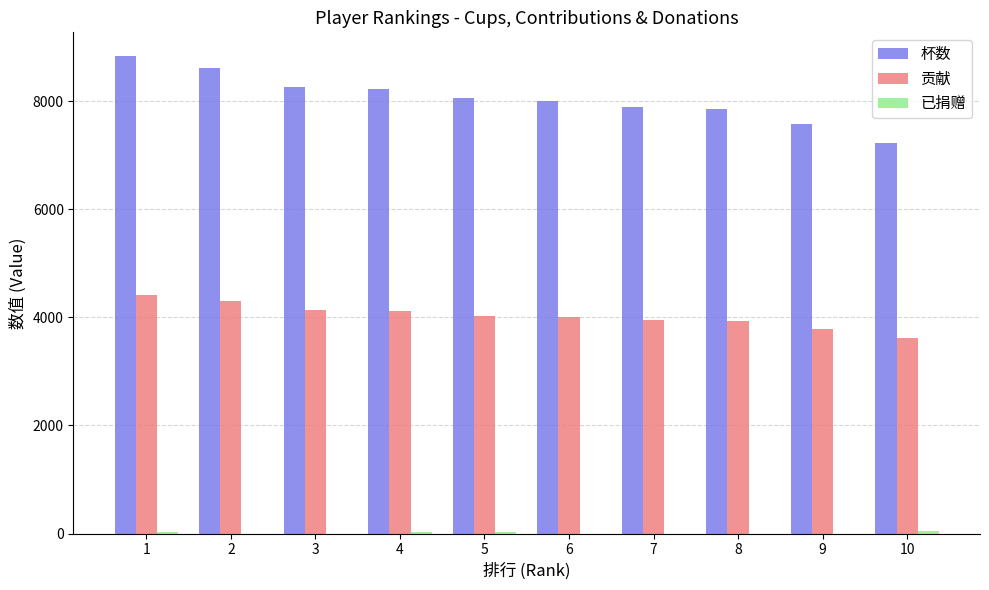

What is the sum of all 贡献 values?

40286